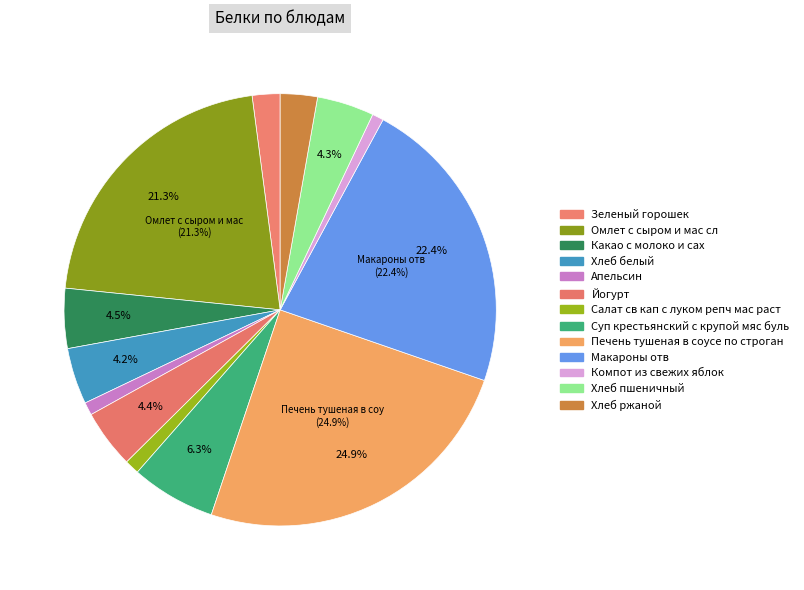

To the nearest percent, what is the difference between the Хлеб белый and Хлеб ржаной slice percentages?

1%